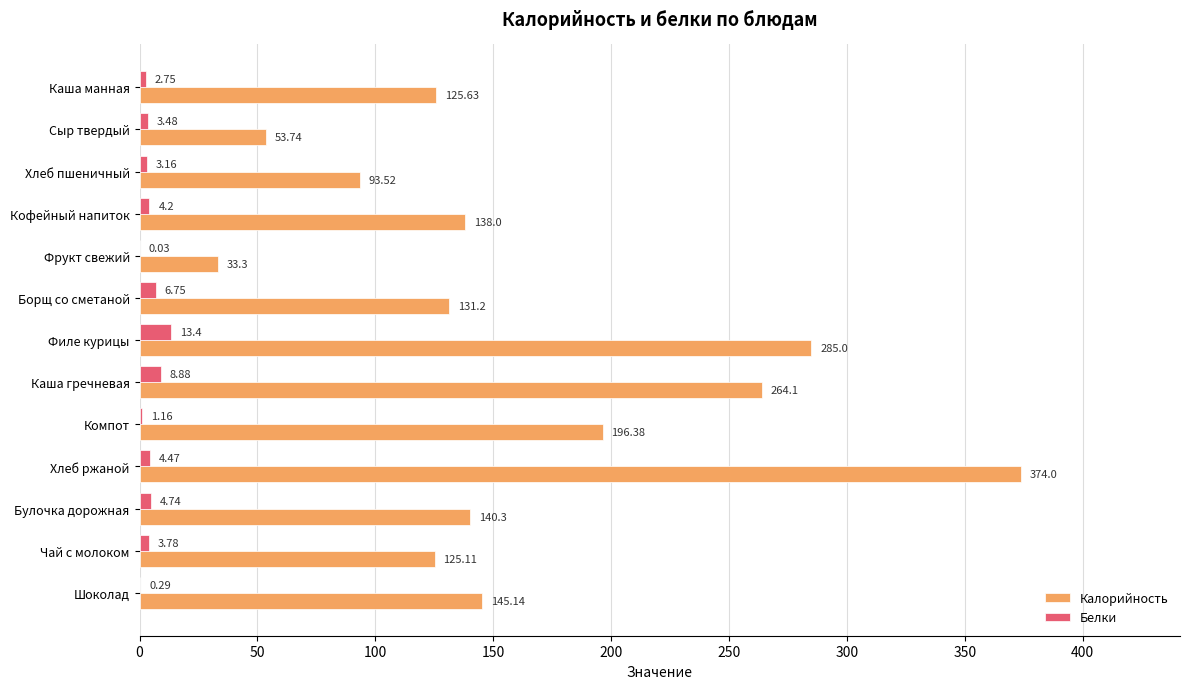

Which category has the highest value in the Калорийность series?

Хлеб ржаной